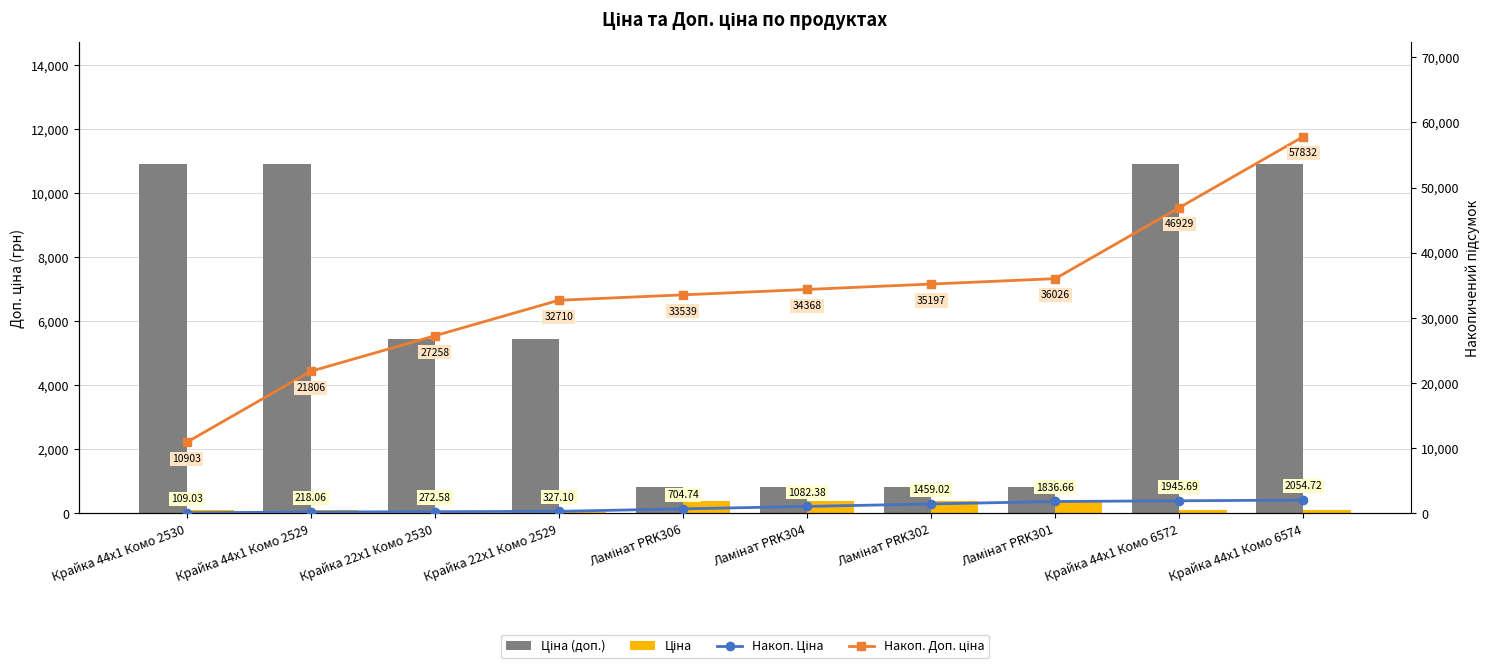

What is the label of the 9th bar from the left?

Крайка 44x1 Комо 6572